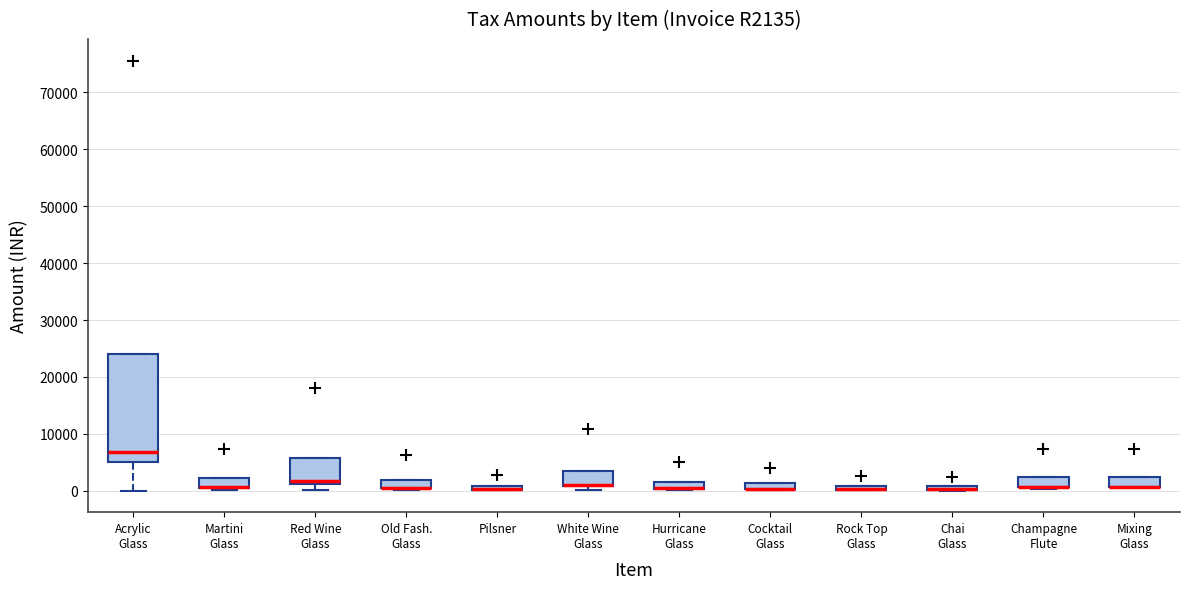

Where is the upper edge of the box for Acrylic Glass on the y-axis? The values are not printed on the chart, so give them approximately, as read against the axis.

24000